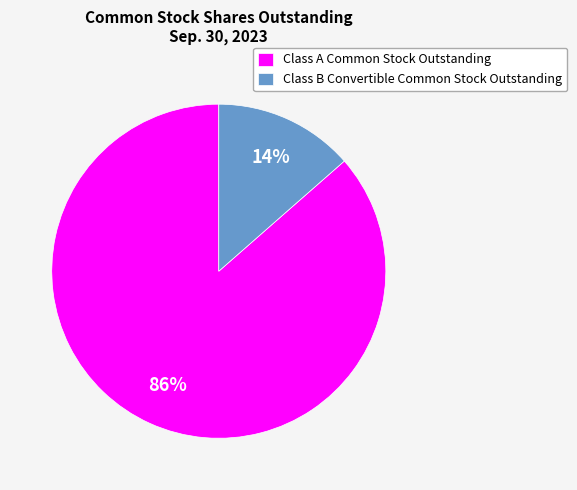

The Class B Convertible Common Stock Outstanding slice represents 14% of the pie. True or false?

True